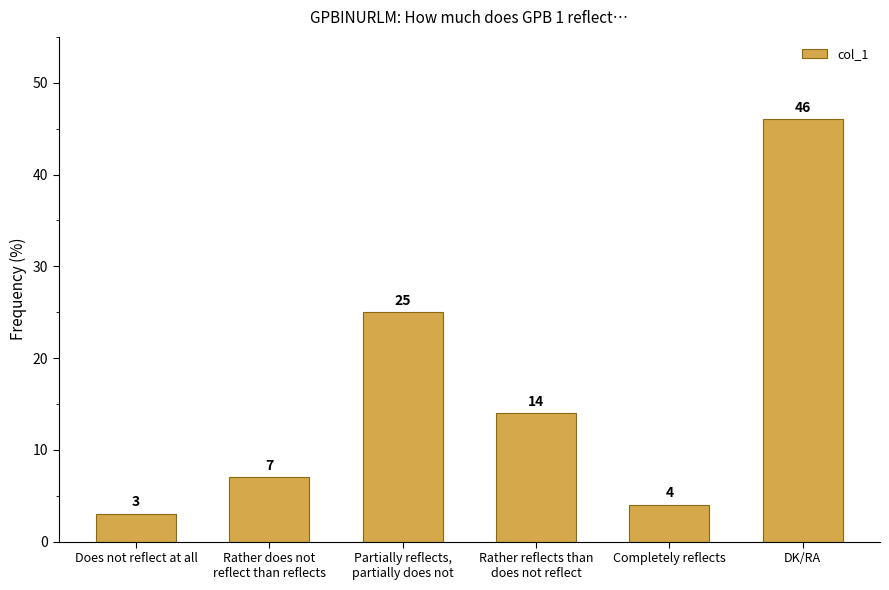

What is the smallest value displayed?

3